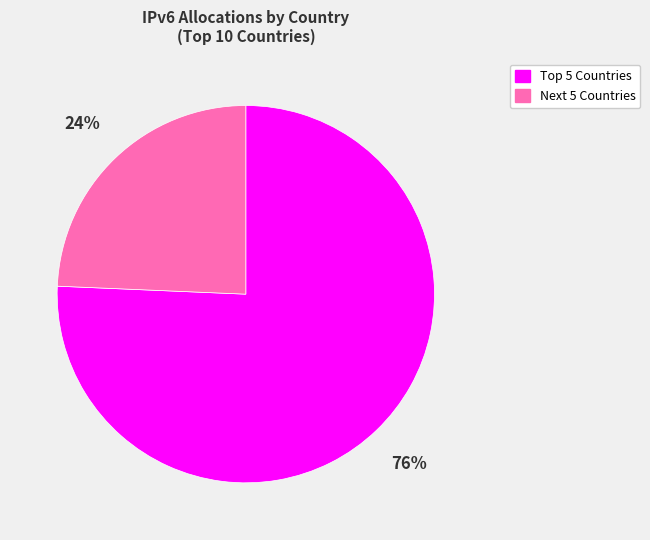

How many segments does this pie chart have?

2